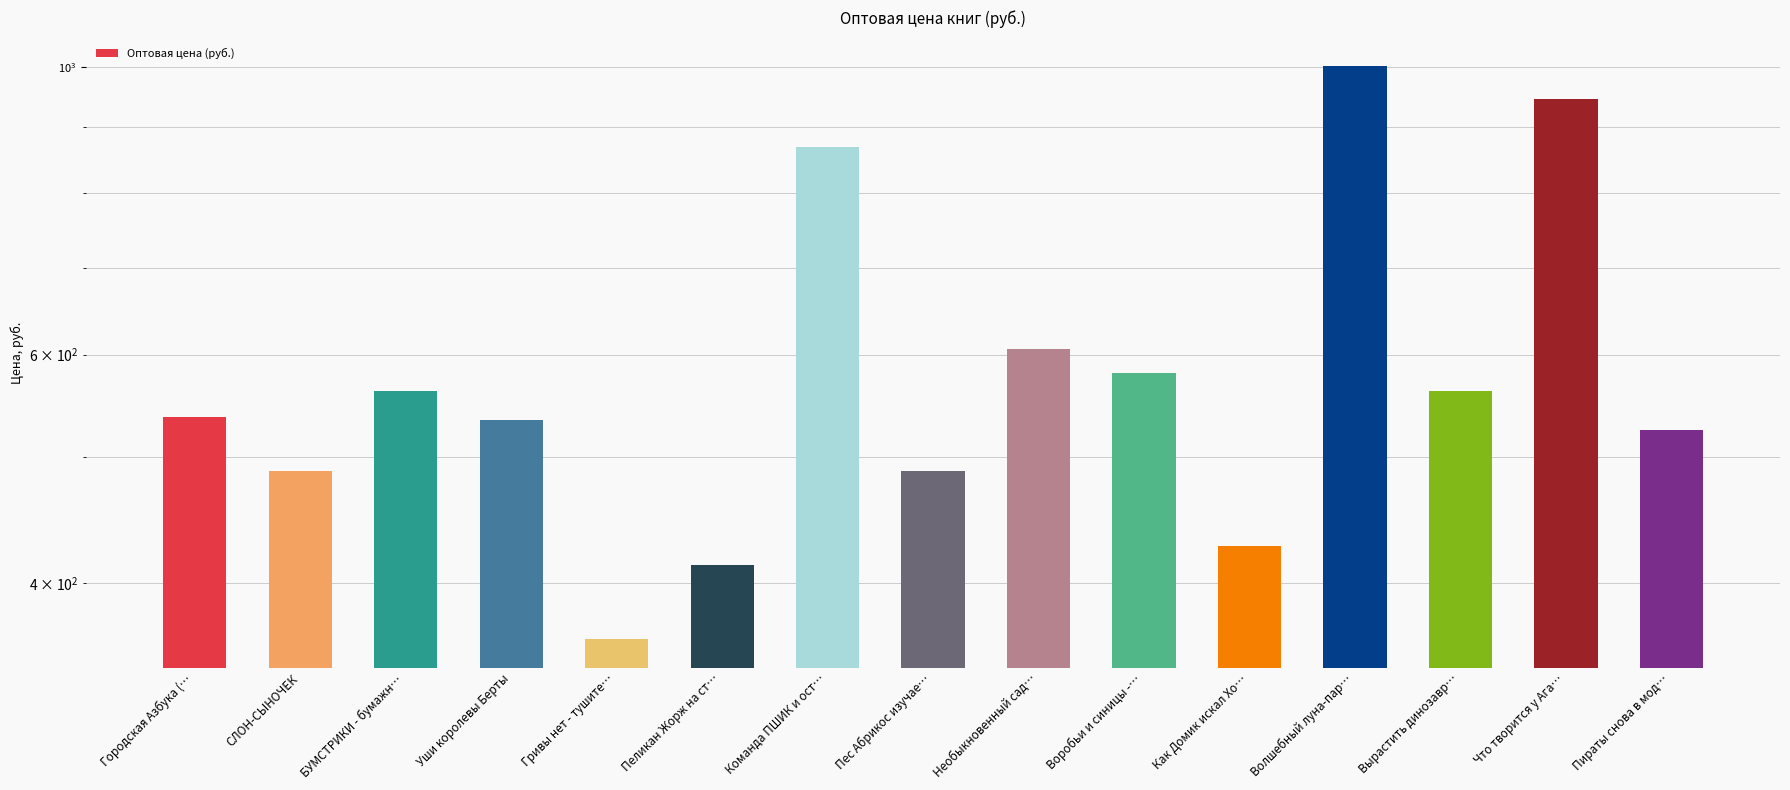

Where is the data nearest to the value 682?

Необыкновенный сад…